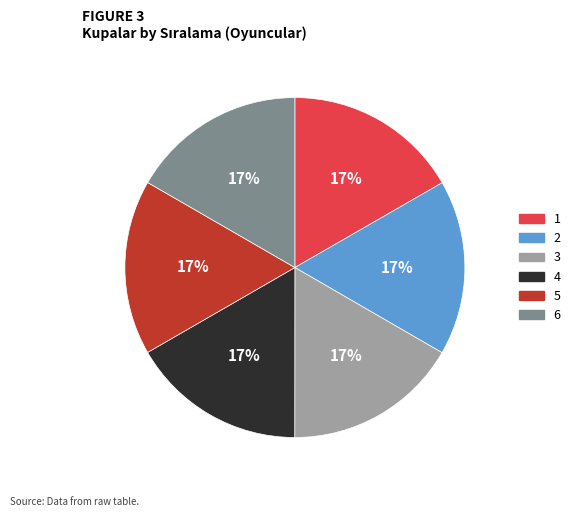

Is it true that 3 is 17% of the pie?

True